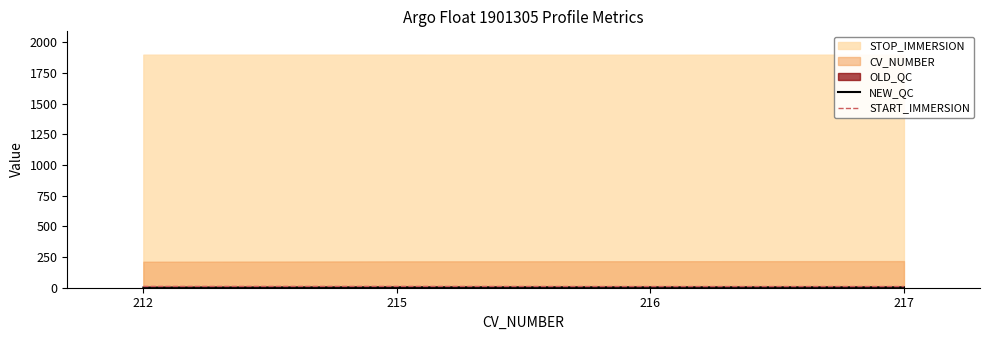

What value does the START_IMMERSION series have at 216?

9.5